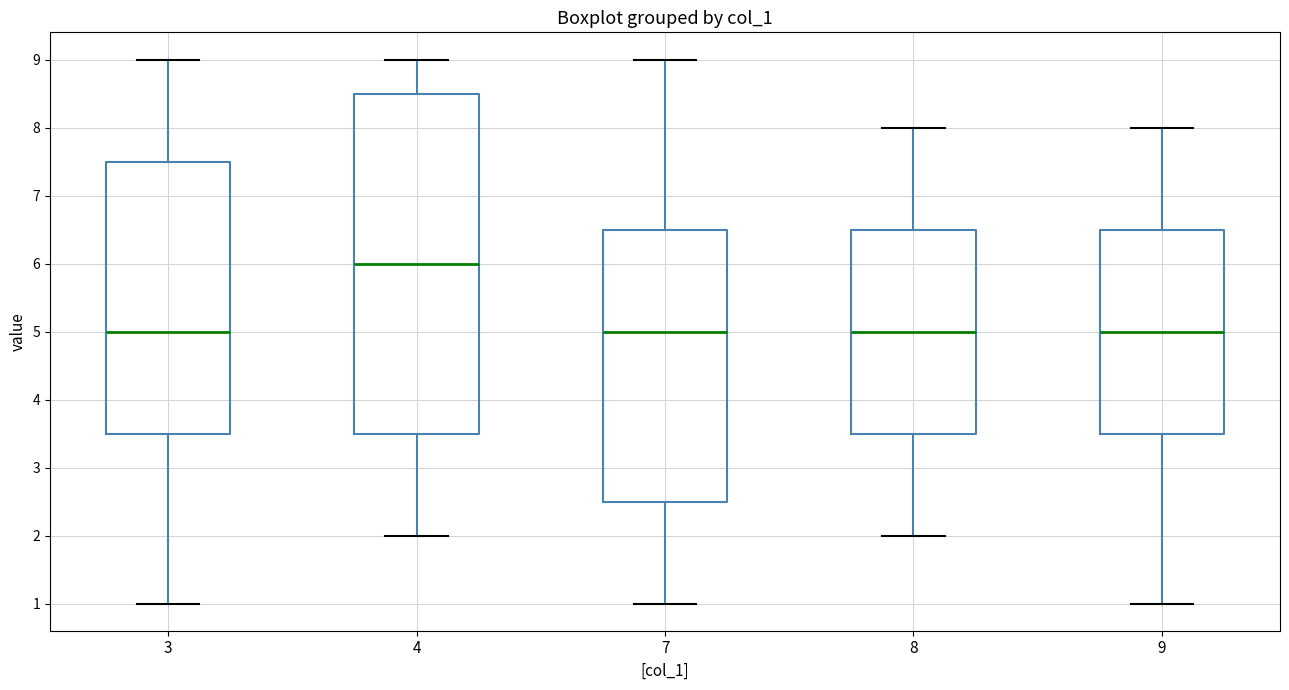

Reading left to right, read every box against the y-axis: the position of its median line, the range the box covers, and the ends of its whiskers. The values are not printed on the chart, so give them approximately, as read against the axis.

3: median 5.0, box 3.5 to 7.5, whiskers 1.0 to 9.0
4: median 6.0, box 3.5 to 8.5, whiskers 2.0 to 9.0
7: median 5.0, box 2.5 to 6.5, whiskers 1.0 to 9.0
8: median 5.0, box 3.5 to 6.5, whiskers 2.0 to 8.0
9: median 5.0, box 3.5 to 6.5, whiskers 1.0 to 8.0